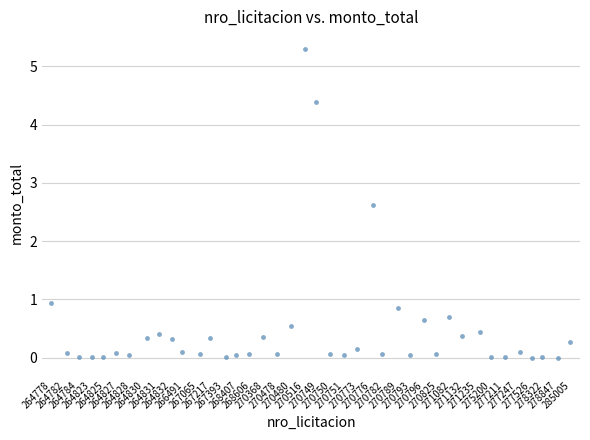

What is the range of Y values (max minus min)?

5.3